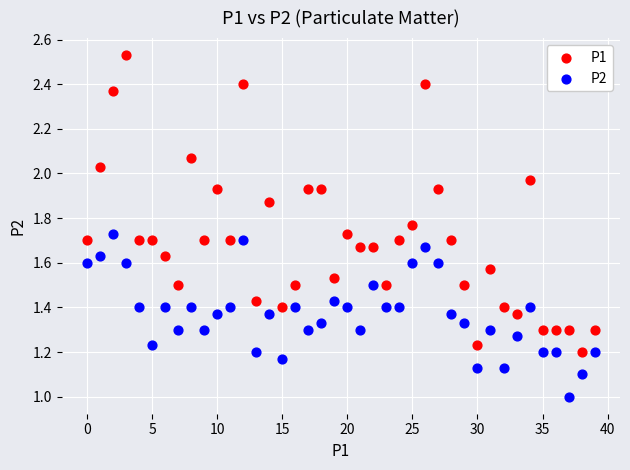

Which series has the widest spread of Y values?

P1